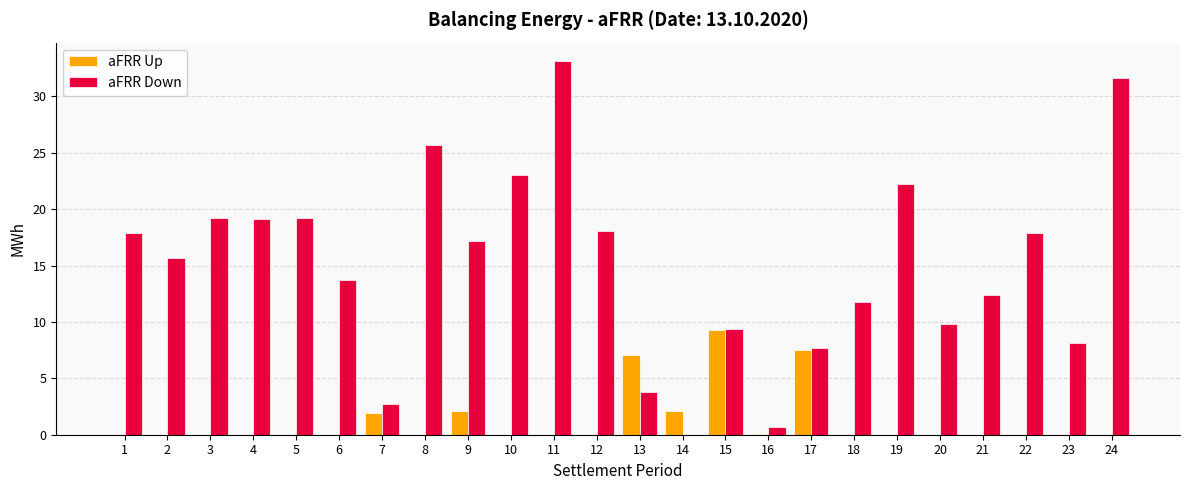

Which category has the highest value in the aFRR Up series?

15